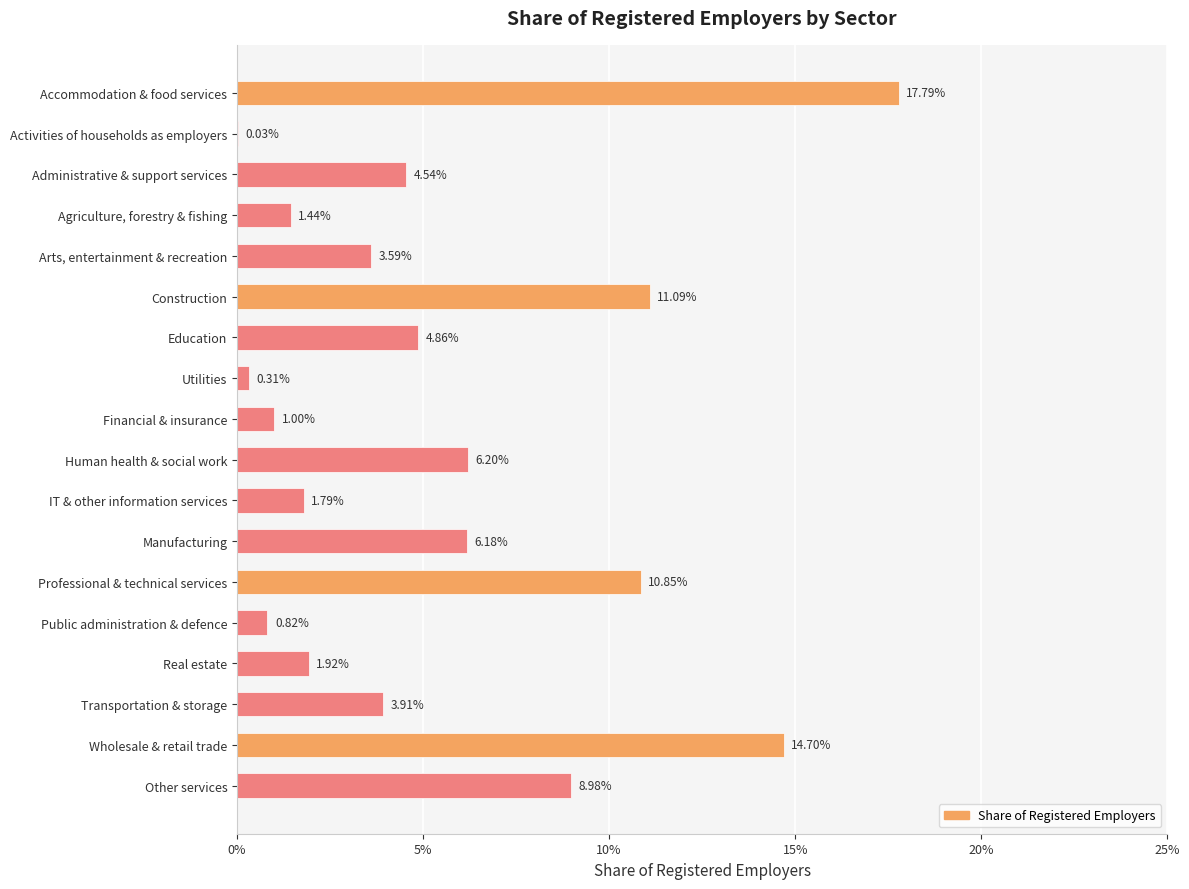

Are the bars horizontal?

Yes